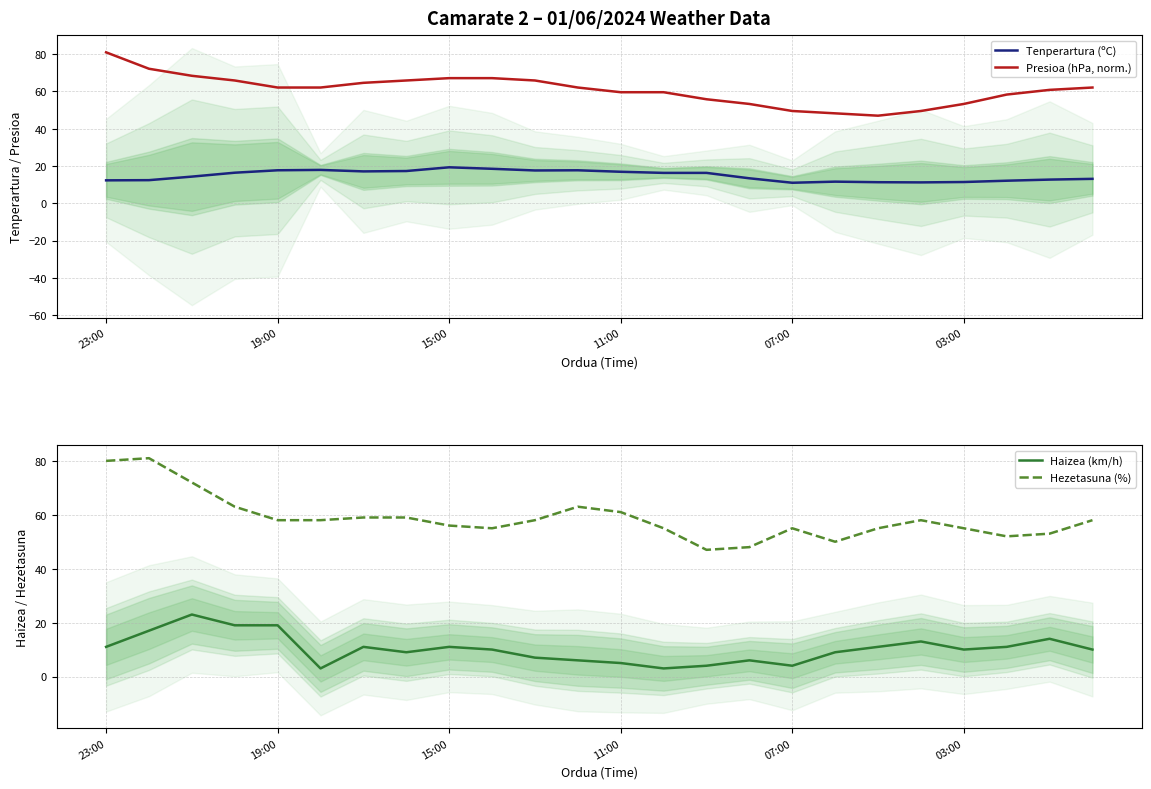

What is the label of the 12th point from the left?

11